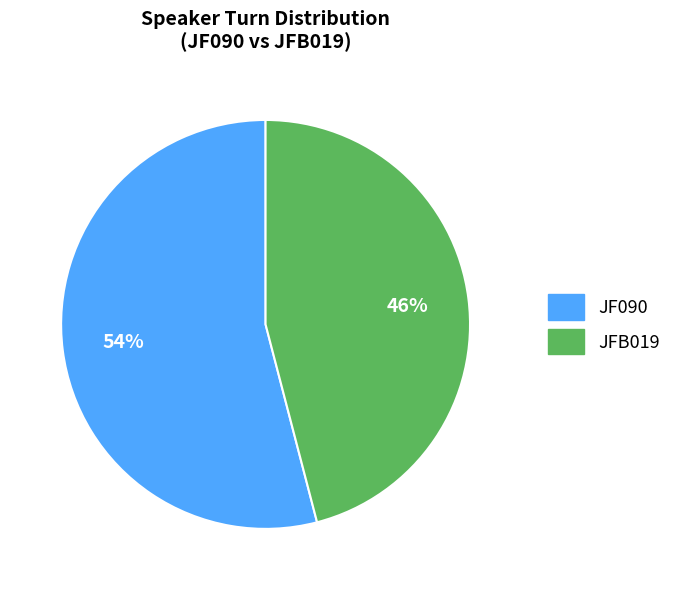

To the nearest percent, what is the combined percentage of JFB019 and JF090?

100%